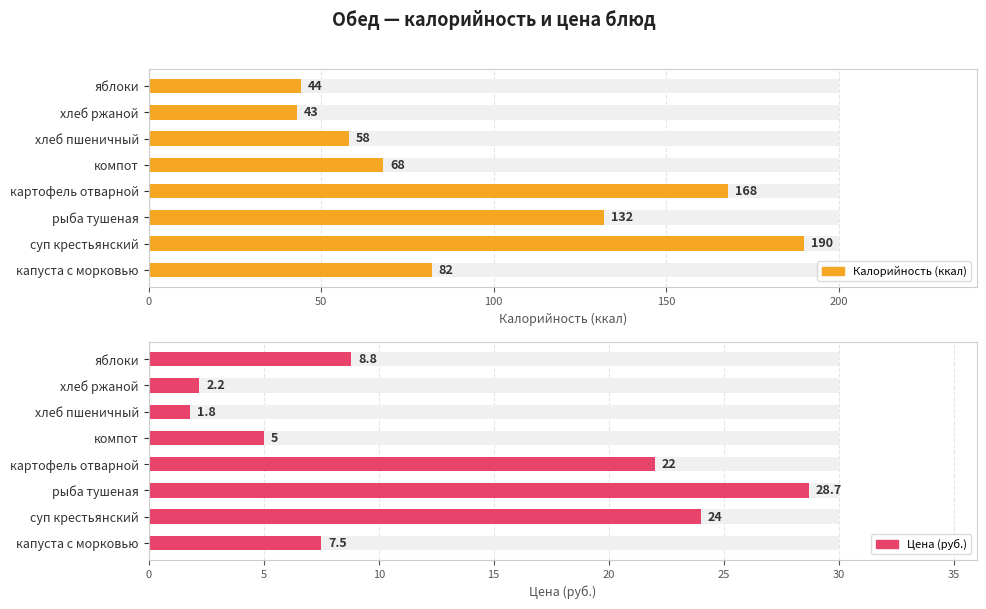

What is the greatest value displayed?

190.0